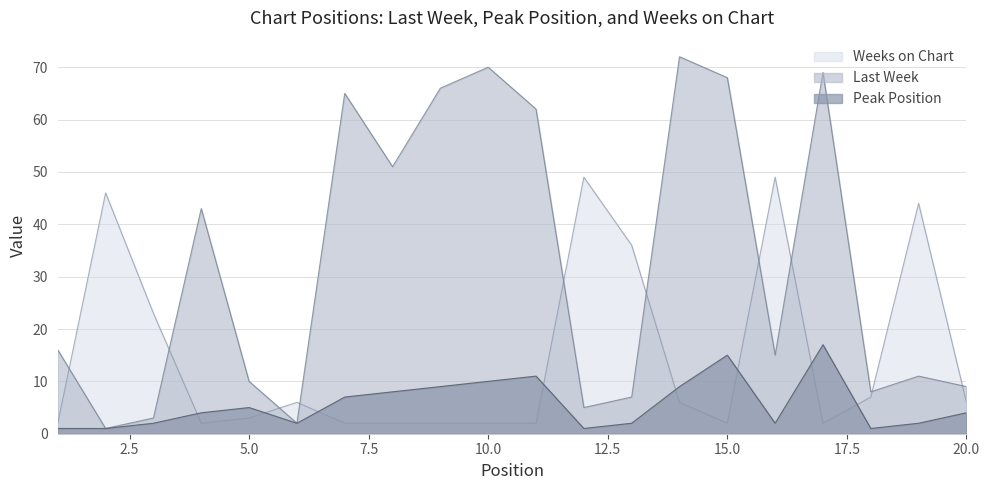

How many values in the Peak Position series are below 4?

9